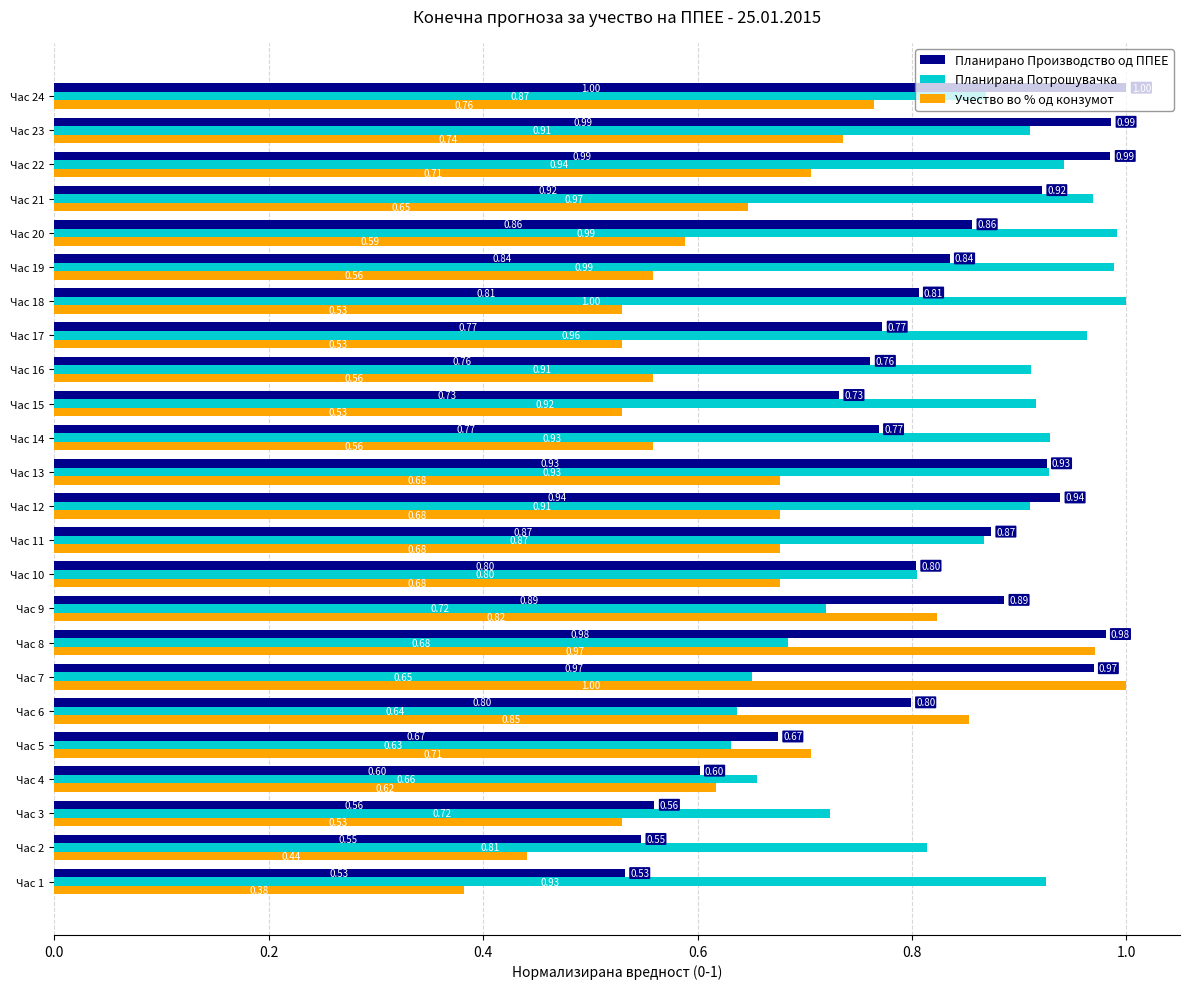

List the series in order of their overall mean, lowest first.

Учество во % од конзумот, Планирано Производство од ППЕЕ, Планирана Потрошувачка